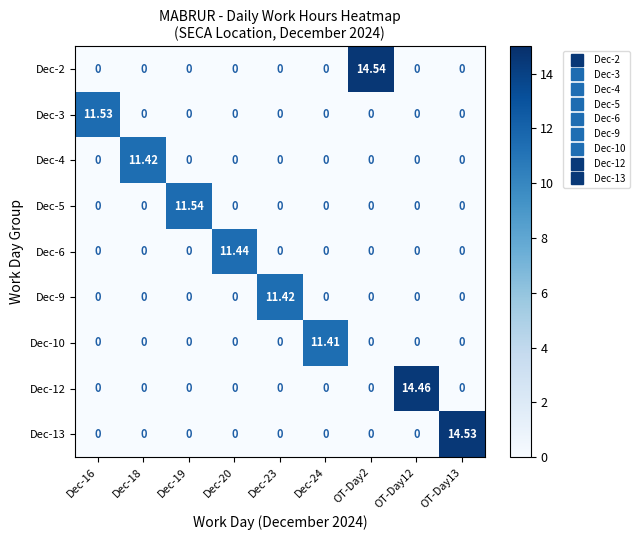

Reading left to right, extract all data points from this chart.

Dec-2: Dec-16=0.0	Dec-18=0.0	Dec-19=0.0	Dec-20=0.0	Dec-23=0.0	Dec-24=0.0	OT-Day2=14.5	OT-Day12=0.0	OT-Day13=0.0
Dec-3: Dec-16=11.5	Dec-18=0.0	Dec-19=0.0	Dec-20=0.0	Dec-23=0.0	Dec-24=0.0	OT-Day2=0.0	OT-Day12=0.0	OT-Day13=0.0
Dec-4: Dec-16=0.0	Dec-18=11.4	Dec-19=0.0	Dec-20=0.0	Dec-23=0.0	Dec-24=0.0	OT-Day2=0.0	OT-Day12=0.0	OT-Day13=0.0
Dec-5: Dec-16=0.0	Dec-18=0.0	Dec-19=11.5	Dec-20=0.0	Dec-23=0.0	Dec-24=0.0	OT-Day2=0.0	OT-Day12=0.0	OT-Day13=0.0
Dec-6: Dec-16=0.0	Dec-18=0.0	Dec-19=0.0	Dec-20=11.4	Dec-23=0.0	Dec-24=0.0	OT-Day2=0.0	OT-Day12=0.0	OT-Day13=0.0
Dec-9: Dec-16=0.0	Dec-18=0.0	Dec-19=0.0	Dec-20=0.0	Dec-23=11.4	Dec-24=0.0	OT-Day2=0.0	OT-Day12=0.0	OT-Day13=0.0
Dec-10: Dec-16=0.0	Dec-18=0.0	Dec-19=0.0	Dec-20=0.0	Dec-23=0.0	Dec-24=11.4	OT-Day2=0.0	OT-Day12=0.0	OT-Day13=0.0
Dec-12: Dec-16=0.0	Dec-18=0.0	Dec-19=0.0	Dec-20=0.0	Dec-23=0.0	Dec-24=0.0	OT-Day2=0.0	OT-Day12=14.5	OT-Day13=0.0
Dec-13: Dec-16=0.0	Dec-18=0.0	Dec-19=0.0	Dec-20=0.0	Dec-23=0.0	Dec-24=0.0	OT-Day2=0.0	OT-Day12=0.0	OT-Day13=14.5